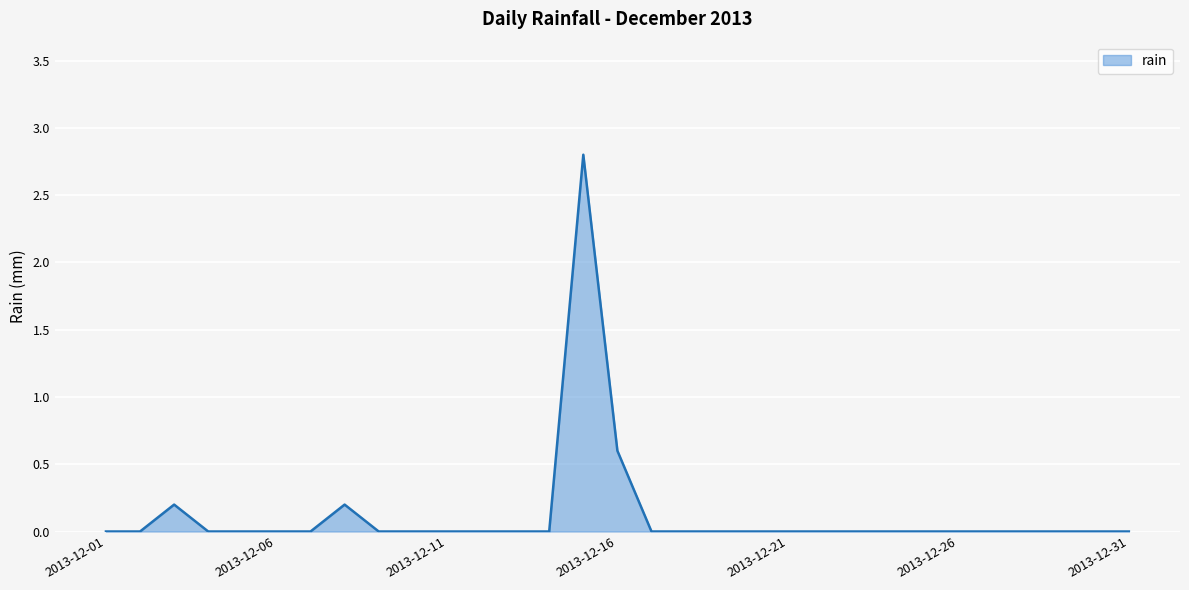

What is the greatest value displayed?

2.8